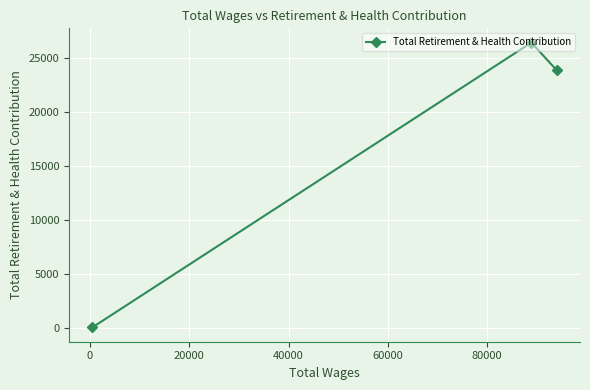

What is the greatest value displayed?

26471